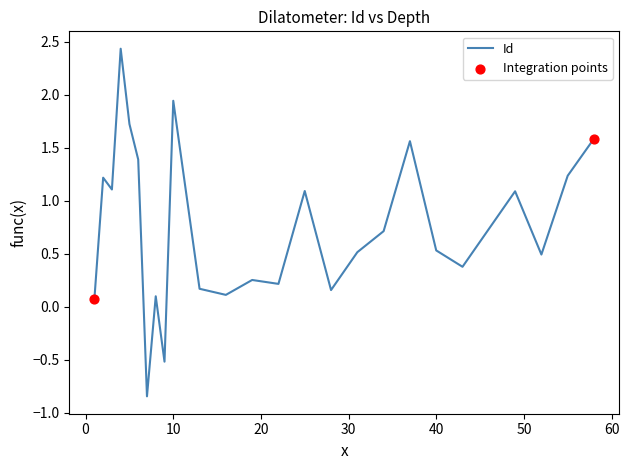

What is the difference between the maximum and minimum values?

3.3